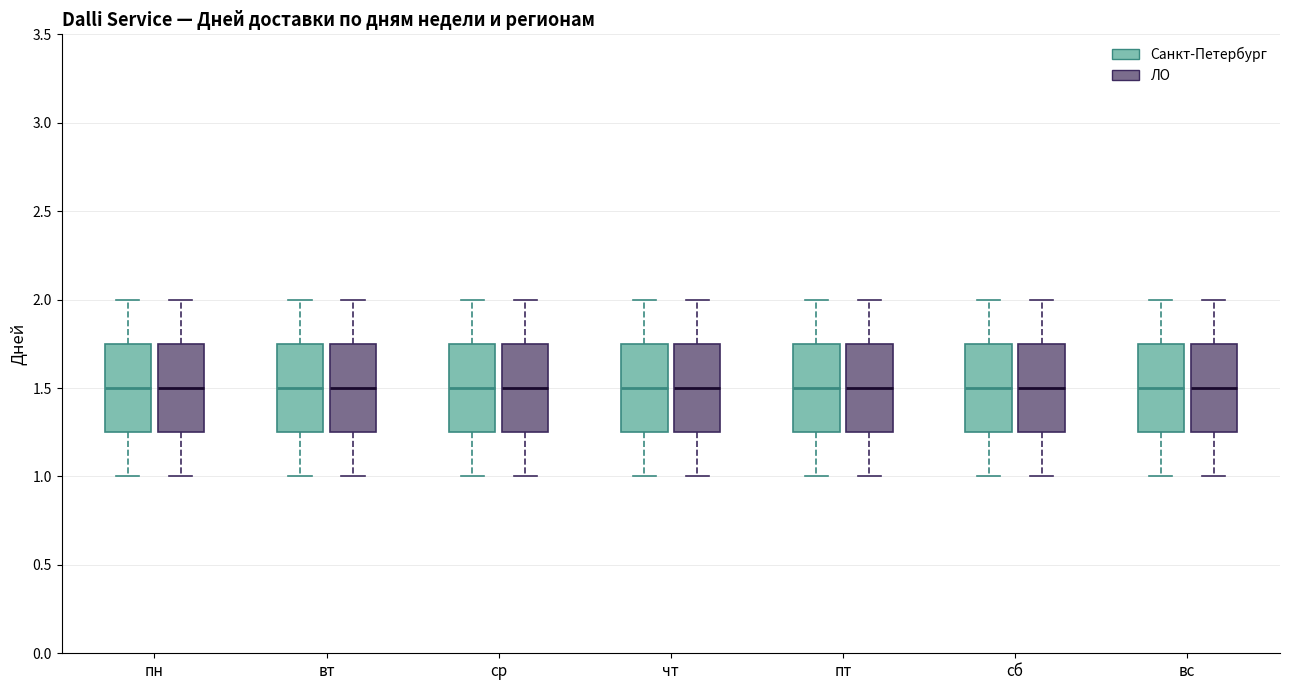

Reading left to right, transcribe this box plot: for each box, give where its median line is, the range the box spans, and where its two whiskers end, as read against the y-axis. The values are not printed on the chart, so give them approximately, as read against the axis.

пн (Санкт-Петербург): median 1.50, box 1.25 to 1.75, whiskers 1.00 to 2.00
пн (ЛО): median 1.50, box 1.25 to 1.75, whiskers 1.00 to 2.00
вт (Санкт-Петербург): median 1.50, box 1.25 to 1.75, whiskers 1.00 to 2.00
вт (ЛО): median 1.50, box 1.25 to 1.75, whiskers 1.00 to 2.00
ср (Санкт-Петербург): median 1.50, box 1.25 to 1.75, whiskers 1.00 to 2.00
ср (ЛО): median 1.50, box 1.25 to 1.75, whiskers 1.00 to 2.00
чт (Санкт-Петербург): median 1.50, box 1.25 to 1.75, whiskers 1.00 to 2.00
чт (ЛО): median 1.50, box 1.25 to 1.75, whiskers 1.00 to 2.00
пт (Санкт-Петербург): median 1.50, box 1.25 to 1.75, whiskers 1.00 to 2.00
пт (ЛО): median 1.50, box 1.25 to 1.75, whiskers 1.00 to 2.00
сб (Санкт-Петербург): median 1.50, box 1.25 to 1.75, whiskers 1.00 to 2.00
сб (ЛО): median 1.50, box 1.25 to 1.75, whiskers 1.00 to 2.00
вс (Санкт-Петербург): median 1.50, box 1.25 to 1.75, whiskers 1.00 to 2.00
вс (ЛО): median 1.50, box 1.25 to 1.75, whiskers 1.00 to 2.00